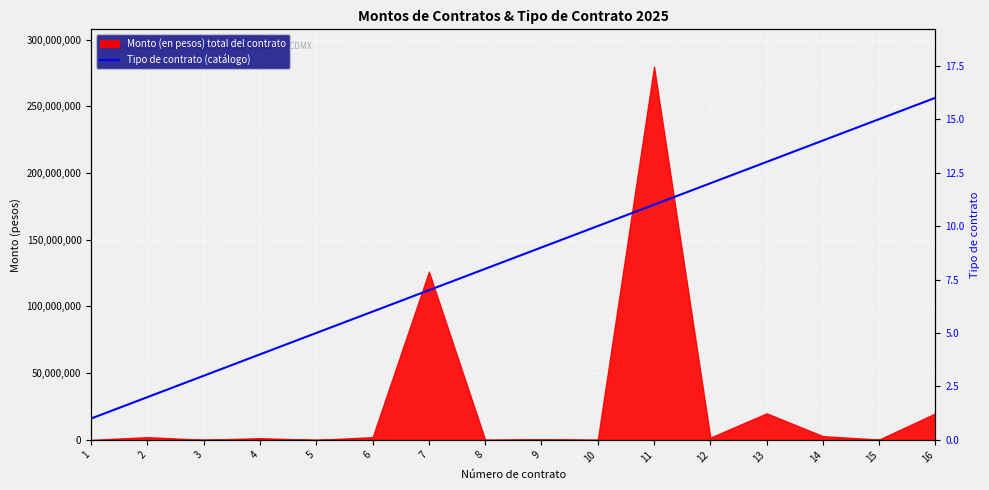

Reading right to left, extract all data points from this chart.

16	15	14	13	12	11	10	9	8	7	6	5	4	3	2	1